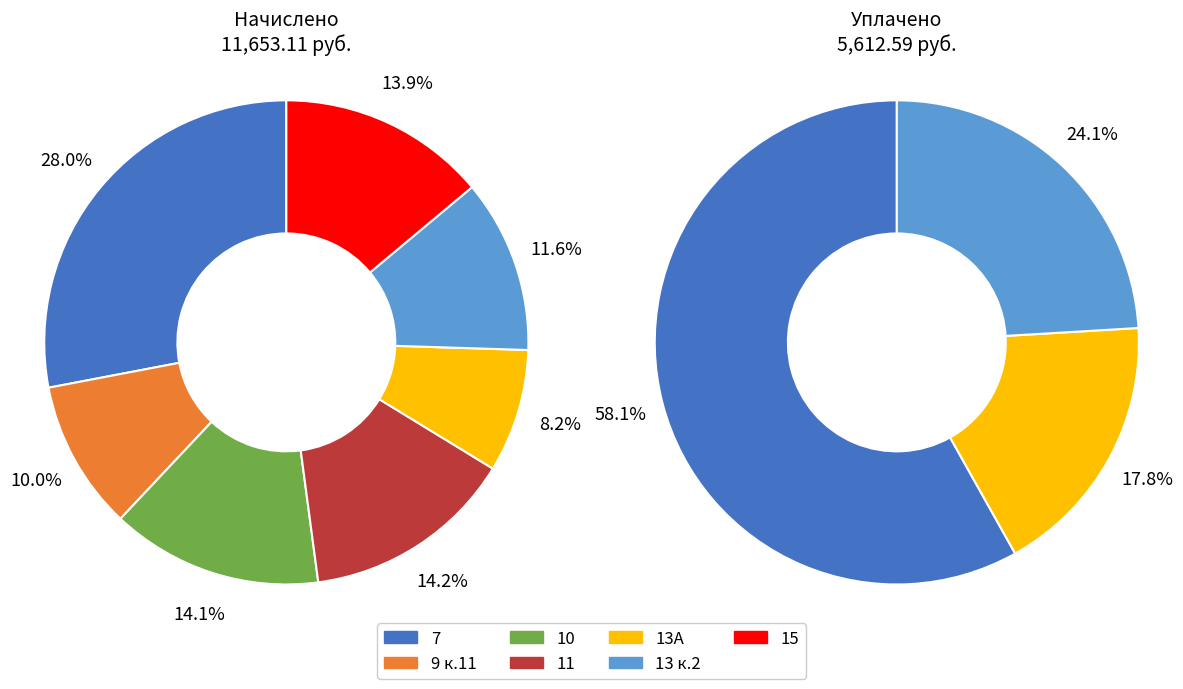

To the nearest percent, what portion does 13А represent?

8%